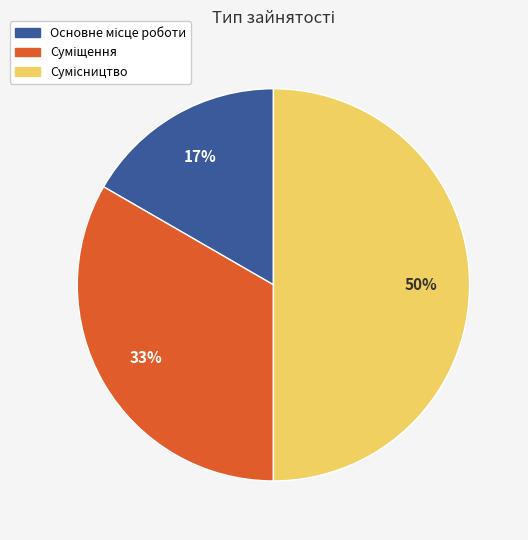

To the nearest percent, what is the difference between the largest and smallest slice percentages?

33%